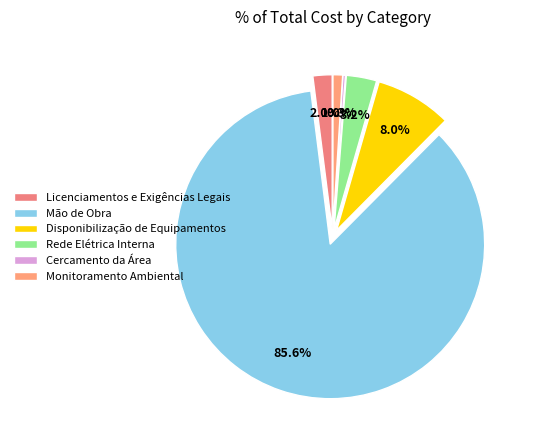

Which slice is the largest?

Mão de Obra